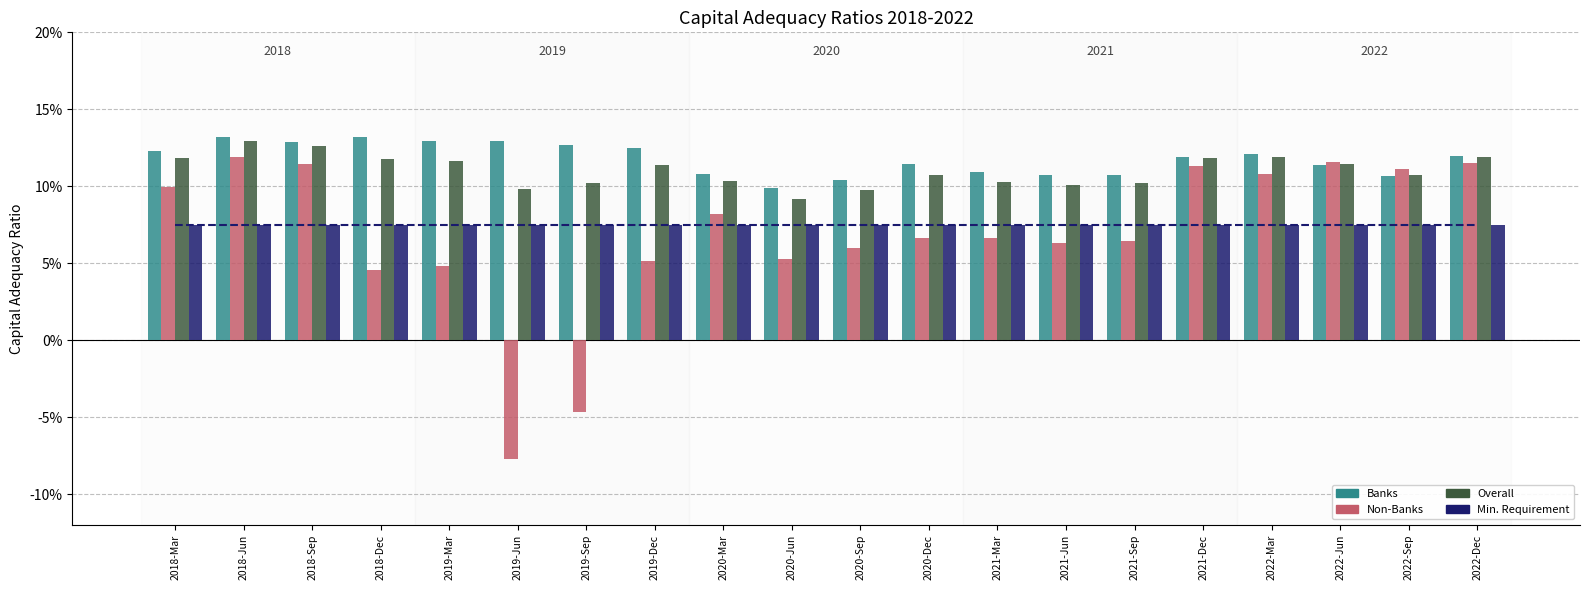

What are all the series names shown in the legend?

Banks, Non-Banks, Overall, Min. Requirement